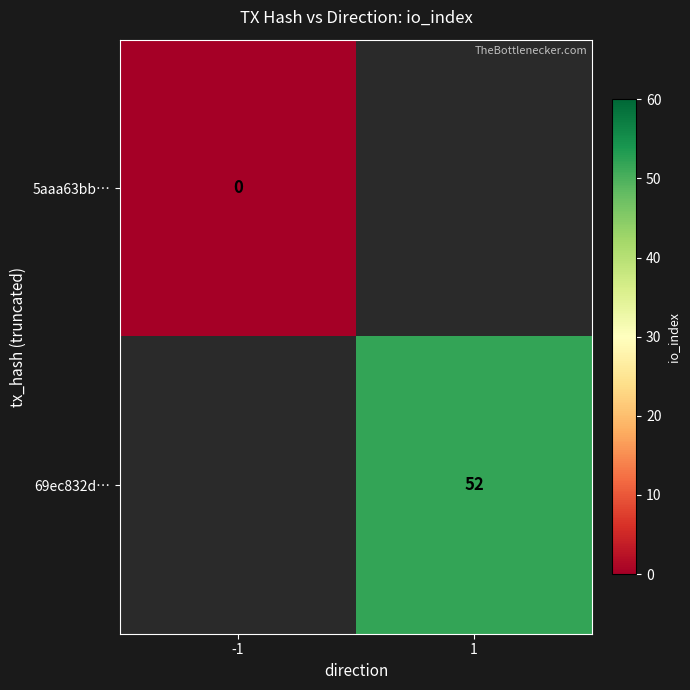

Count the number of data series in this chart.

2